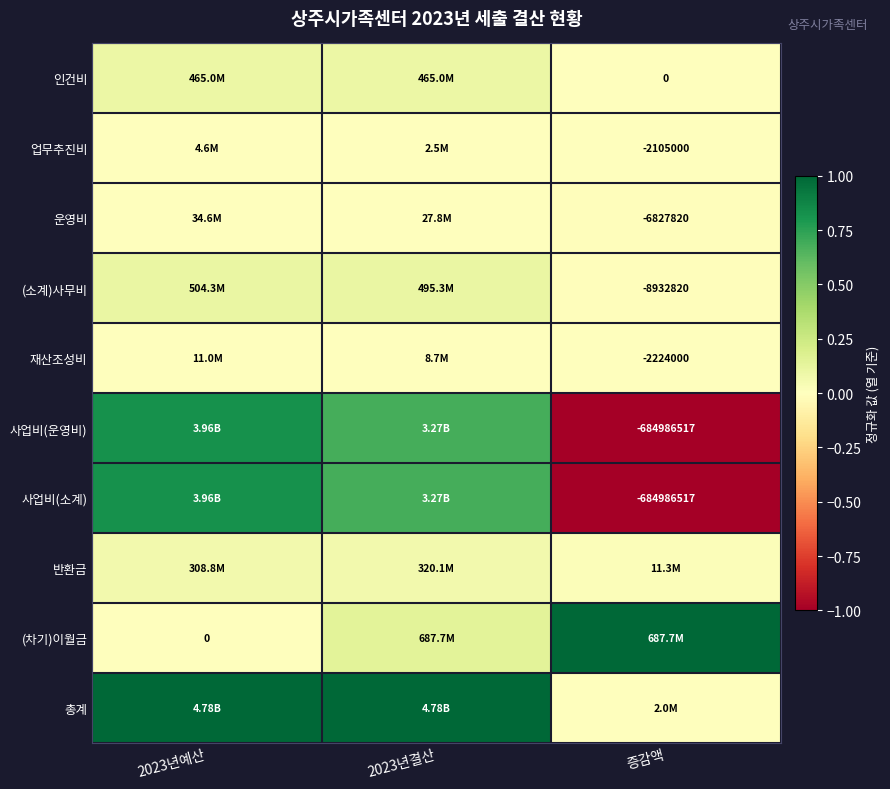

Where does the 업무추진비 series first go above 0?

2023년예산